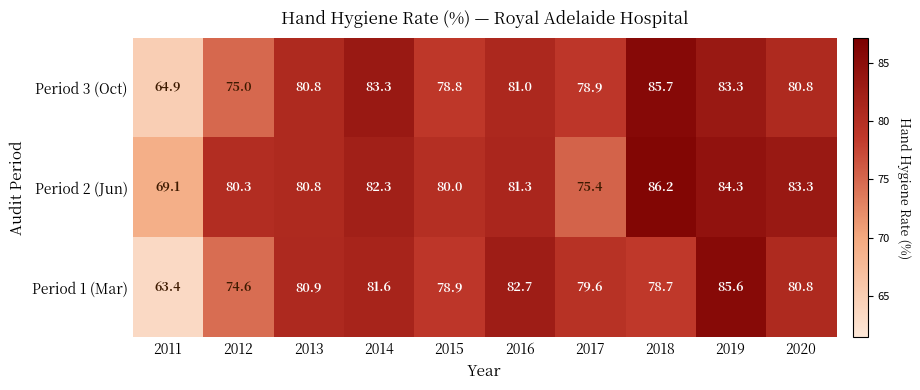

Rank the categories by Period 1 (Mar) value from highest to lowest.

2019, 2016, 2014, 2013, 2020, 2017, 2015, 2018, 2012, 2011